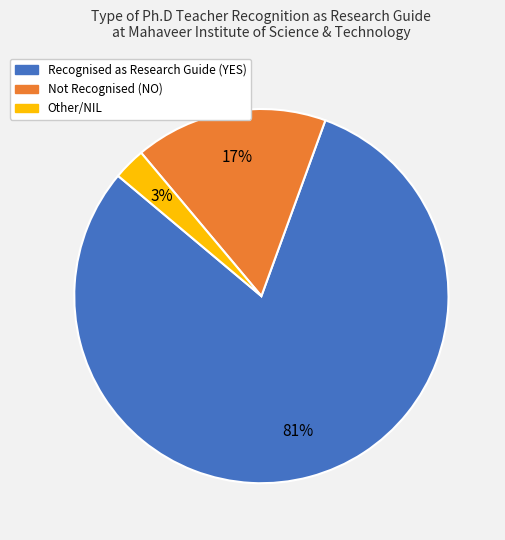

Is it true that Recognised as Research Guide (YES) is 81% of the pie?

True